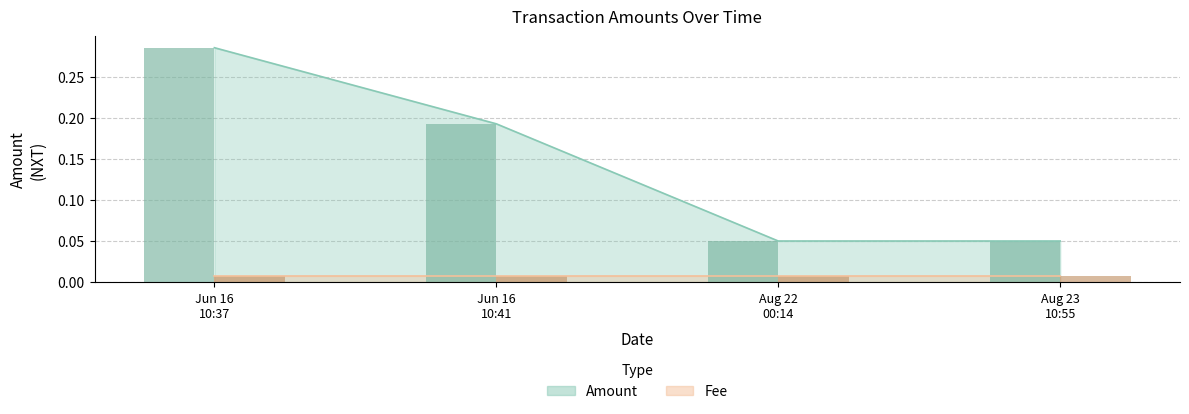

The value at Jun 16 10:41 is 0.2. True or false?

True